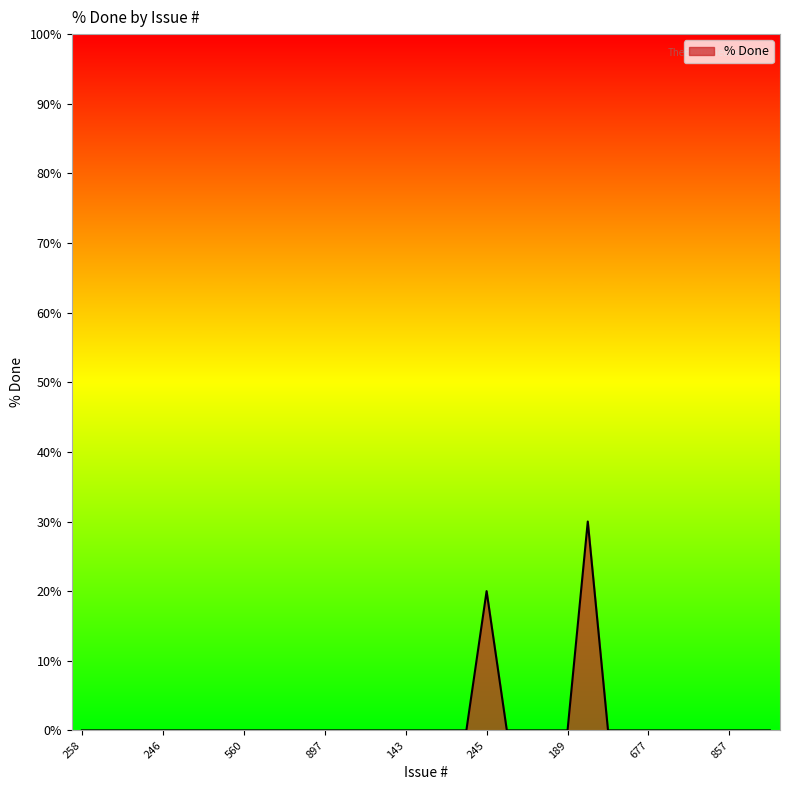

What is the greatest value displayed?

30